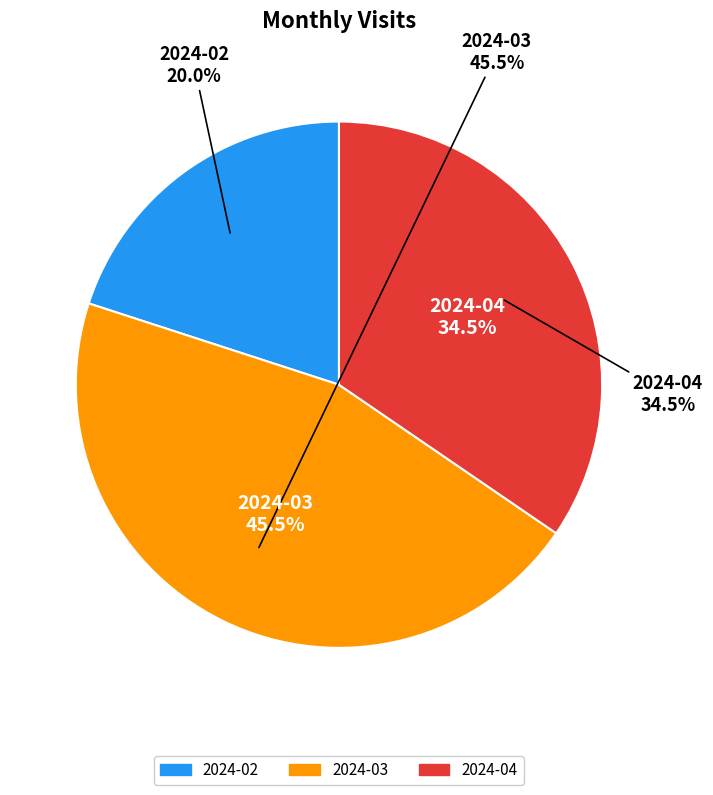

What percentage is the 2024-04 slice, to the nearest percent?

35%